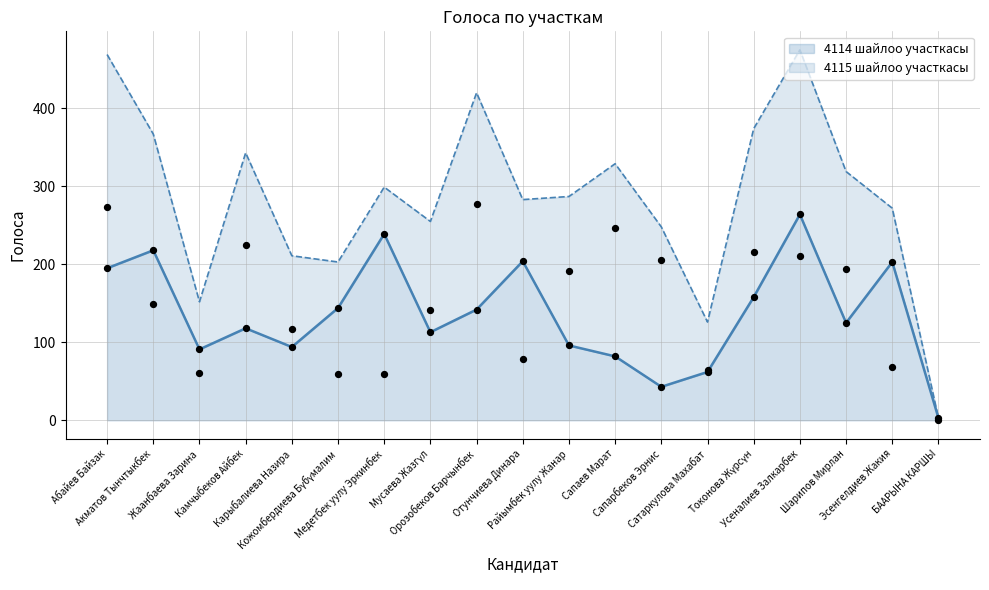

Which series reaches the minimum Y coordinate?

4115 шайлоо участкасы